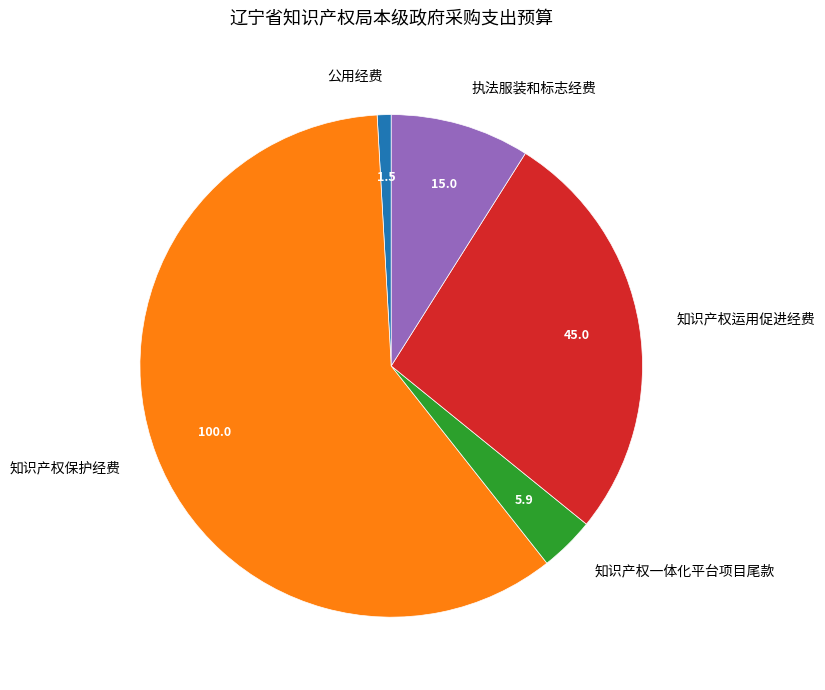

Does 知识产权一体化平台项目尾款 account for over 50% of the chart?

No